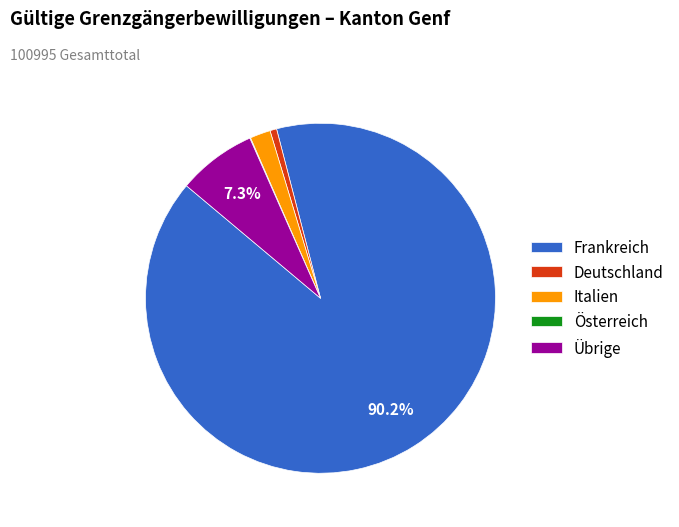

Does Frankreich represent more than half of the total?

Yes